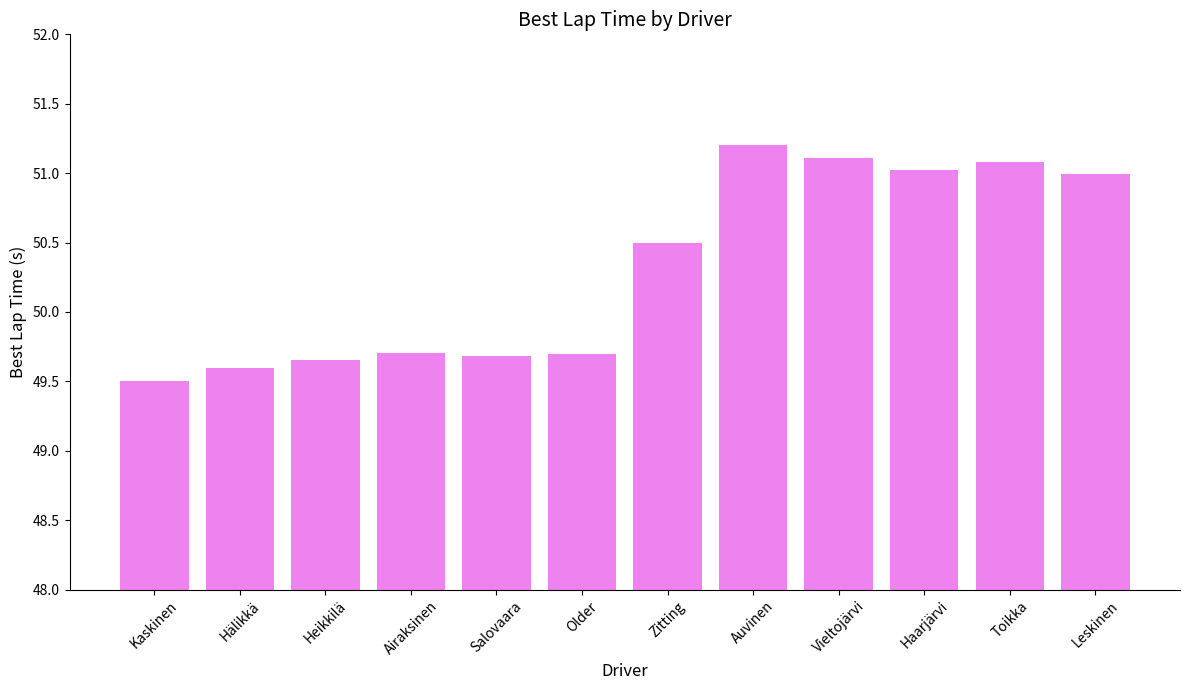

The chart shows a value of 81.5 at Salovaara. True or false?

False